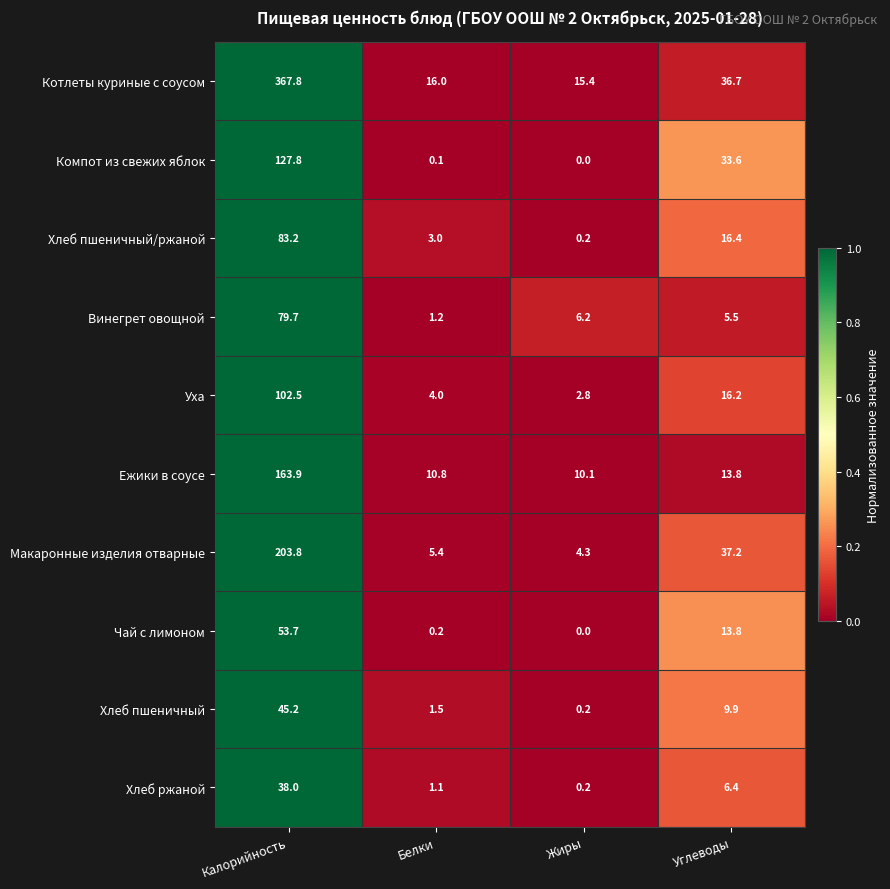

What is the difference between the Ежики в соусе values at Углеводы and Жиры?

3.7